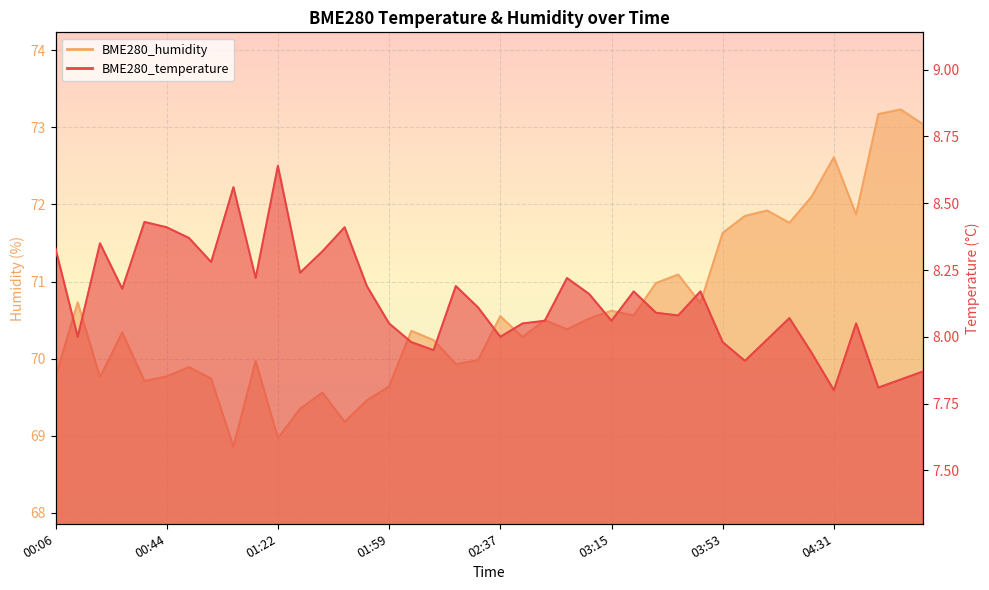

What is the label of the 17th point from the left?

02:07